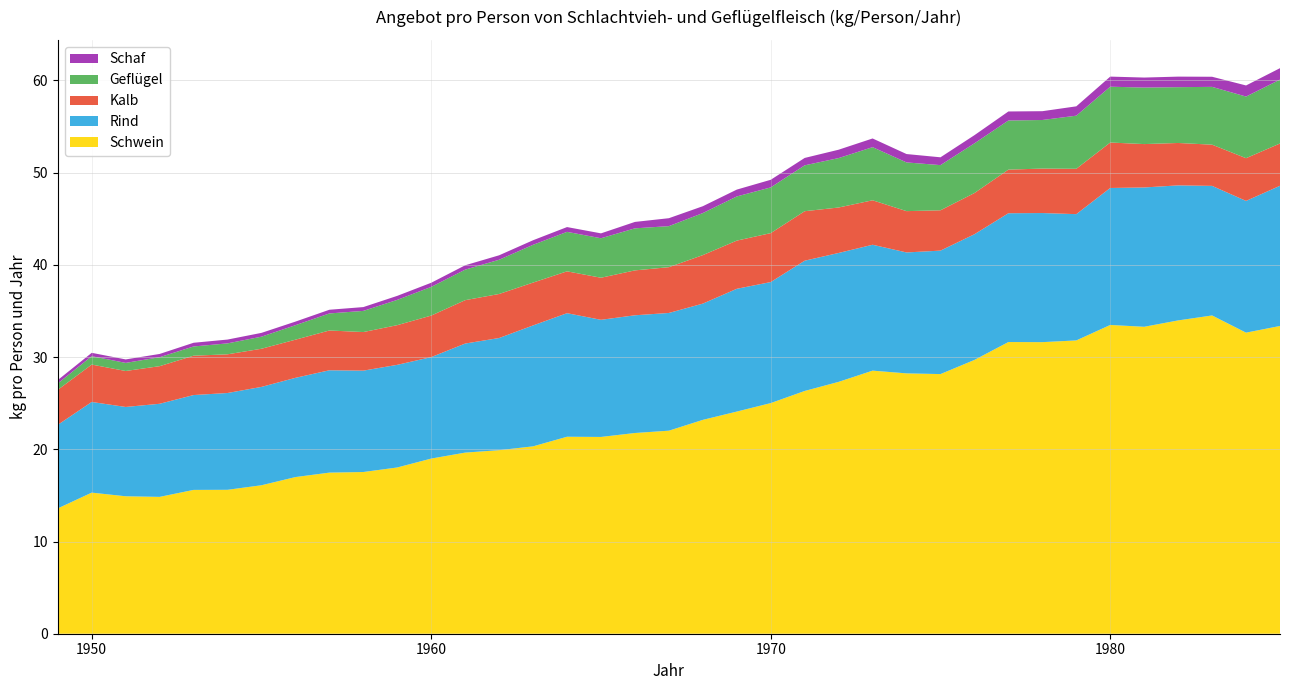

Reading left to right, what are all the values shown in this chart?

Schwein: 1949=13.6	1950=15.3	1951=14.9	1952=14.8	1953=15.6	1954=15.6	1955=16.1	1956=17.0	1957=17.5	1958=17.5	1959=18.0	1960=19.0	1961=19.6	1962=19.9	1963=20.3	1964=21.4	1965=21.3	1966=21.8	1967=22.0	1968=23.2	1969=24.1	1970=25.0	1971=26.3	1972=27.3	1973=28.5	1974=28.2	1975=28.2	1976=29.7	1977=31.6	1978=31.6	1979=31.8	1980=33.5	1981=33.3	1982=34.0	1983=34.5	1984=32.6	1985=33.4
Total: 1949=27.5	1950=30.5	1951=29.7	1952=30.3	1953=31.6	1954=31.9	1955=32.6	1956=33.8	1957=35.1	1958=35.4	1959=36.6	1960=38.1	1961=40.0	1962=41.0	1963=42.7	1964=44.1	1965=43.4	1966=44.7	1967=45.1	1968=46.4	1969=48.2	1970=49.2	1971=51.6	1972=52.5	1973=53.7	1974=52.0	1975=51.7	1976=54.1	1977=56.6	1978=56.7	1979=57.2	1980=60.4	1981=60.3	1982=60.4	1983=60.4	1984=59.5	1985=61.3
Rind: 1949=9.1	1950=9.8	1951=9.7	1952=10.1	1953=10.3	1954=10.5	1955=10.7	1956=10.8	1957=11.1	1958=11.0	1959=11.1	1960=11.0	1961=11.8	1962=12.2	1963=13.1	1964=13.4	1965=12.7	1966=12.8	1967=12.8	1968=12.6	1969=13.3	1970=13.1	1971=14.1	1972=14.0	1973=13.7	1974=13.1	1975=13.4	1976=13.6	1977=14.0	1978=14.0	1979=13.7	1980=14.9	1981=15.1	1982=14.6	1983=14.1	1984=14.3	1985=15.2
Geflügel: 1949=0.7	1950=0.9	1951=0.9	1952=1.0	1953=1.0	1954=1.2	1955=1.3	1956=1.6	1957=1.8	1958=2.3	1959=2.7	1960=3.1	1961=3.3	1962=3.7	1963=4.1	1964=4.3	1965=4.3	1966=4.6	1967=4.5	1968=4.6	1969=4.8	1970=5.0	1971=5.0	1972=5.4	1973=5.8	1974=5.3	1975=4.9	1976=5.4	1977=5.3	1978=5.3	1979=5.8	1980=6.1	1981=6.1	1982=6.1	1983=6.3	1984=6.7	1985=6.9
Kalb: 1949=3.8	1950=4.1	1951=3.9	1952=4.1	1953=4.3	1954=4.2	1955=4.1	1956=4.1	1957=4.3	1958=4.2	1959=4.3	1960=4.5	1961=4.7	1962=4.8	1963=4.6	1964=4.5	1965=4.6	1966=4.9	1967=5.0	1968=5.3	1969=5.2	1970=5.3	1971=5.4	1972=4.9	1973=4.8	1974=4.5	1975=4.4	1976=4.5	1977=4.7	1978=4.8	1979=4.9	1980=4.9	1981=4.7	1982=4.6	1983=4.5	1984=4.6	1985=4.6
Schaf: 1949=0.4	1950=0.4	1951=0.4	1952=0.4	1953=0.4	1954=0.4	1955=0.4	1956=0.4	1957=0.4	1958=0.4	1959=0.4	1960=0.4	1961=0.5	1962=0.5	1963=0.5	1964=0.5	1965=0.5	1966=0.7	1967=0.9	1968=0.7	1969=0.7	1970=0.8	1971=0.8	1972=0.9	1973=0.9	1974=0.9	1975=0.8	1976=0.9	1977=1.0	1978=1.0	1979=1.0	1980=1.1	1981=1.1	1982=1.1	1983=1.1	1984=1.2	1985=1.2